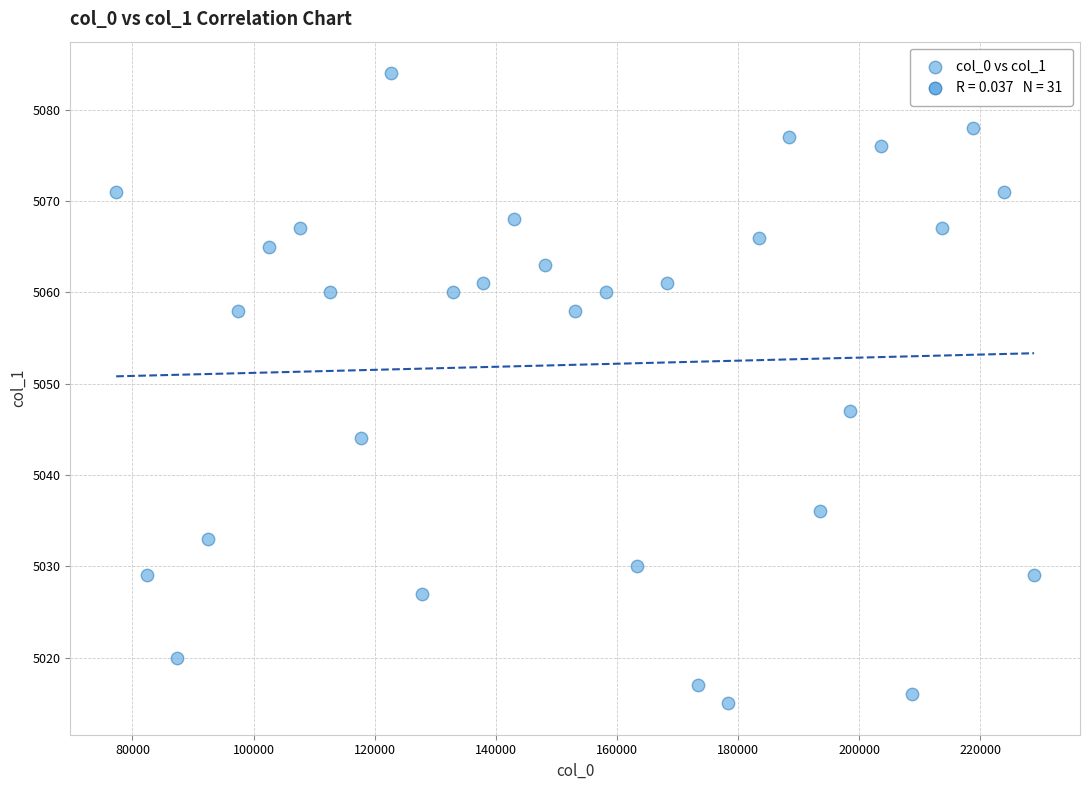

What Y value in the scatter plot is closest to 5049?

5047